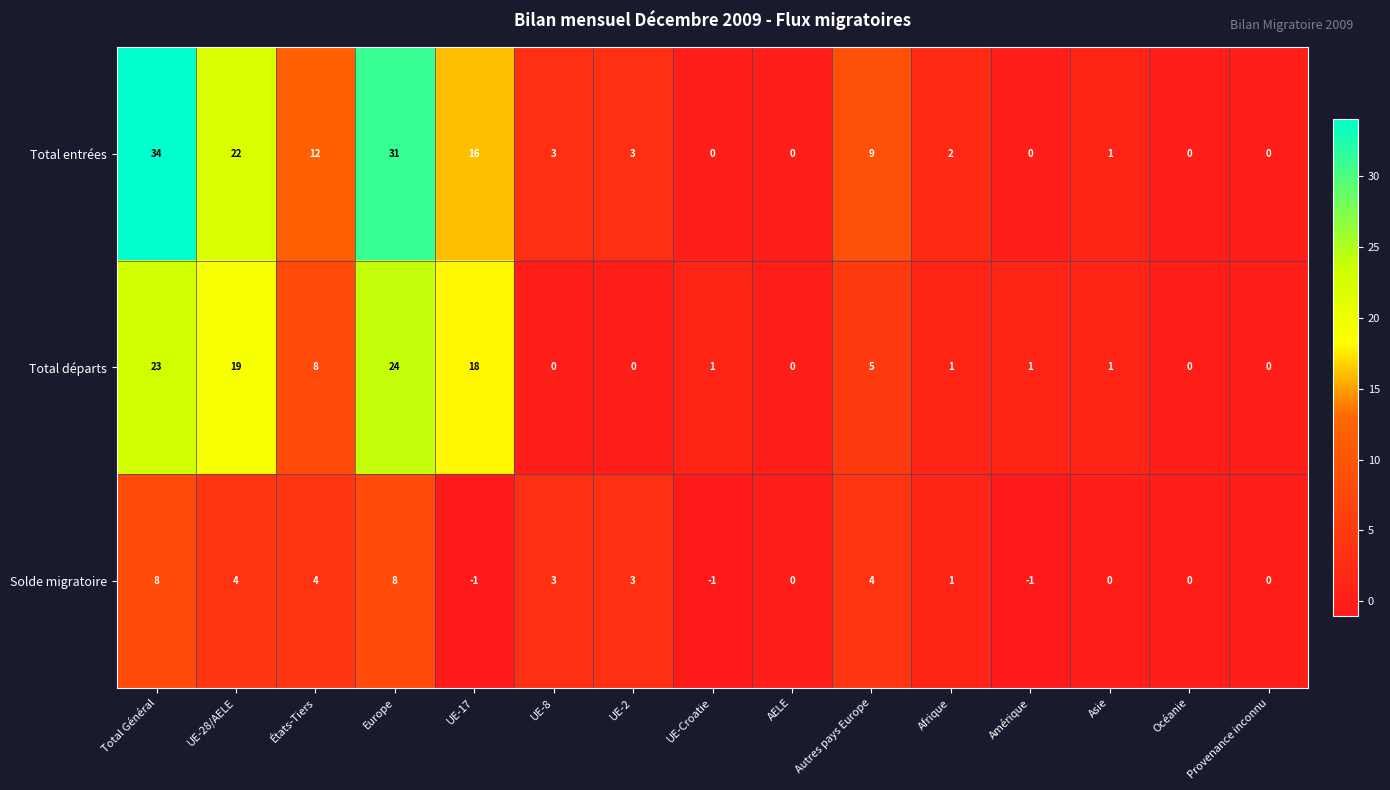

Where is Total entrées nearest to the value 17?

UE-17